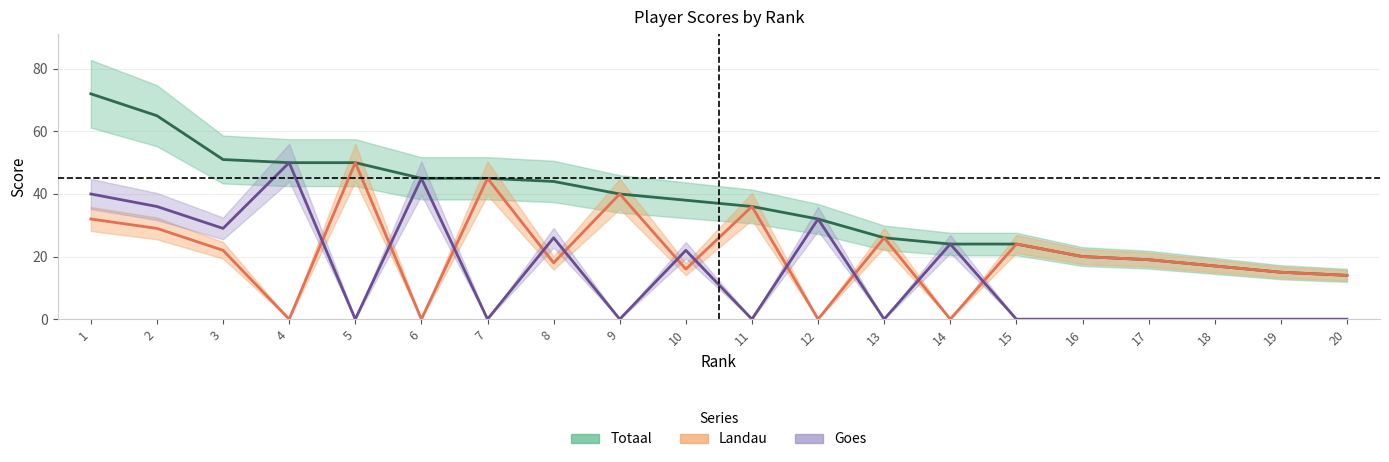

Does the chart display data point markers on the line(s)?

No